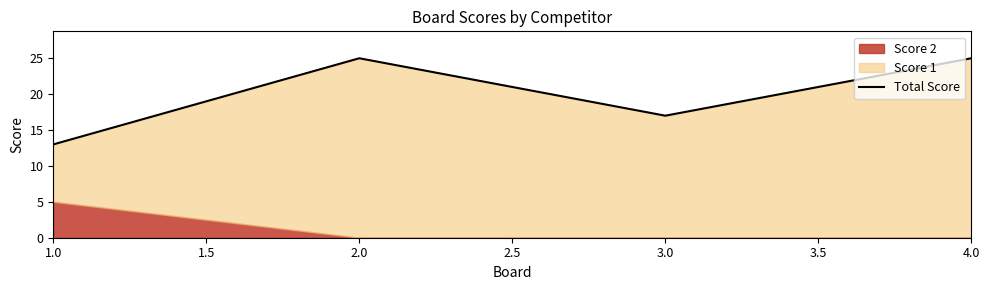

Count the number of categories in the chart.

4